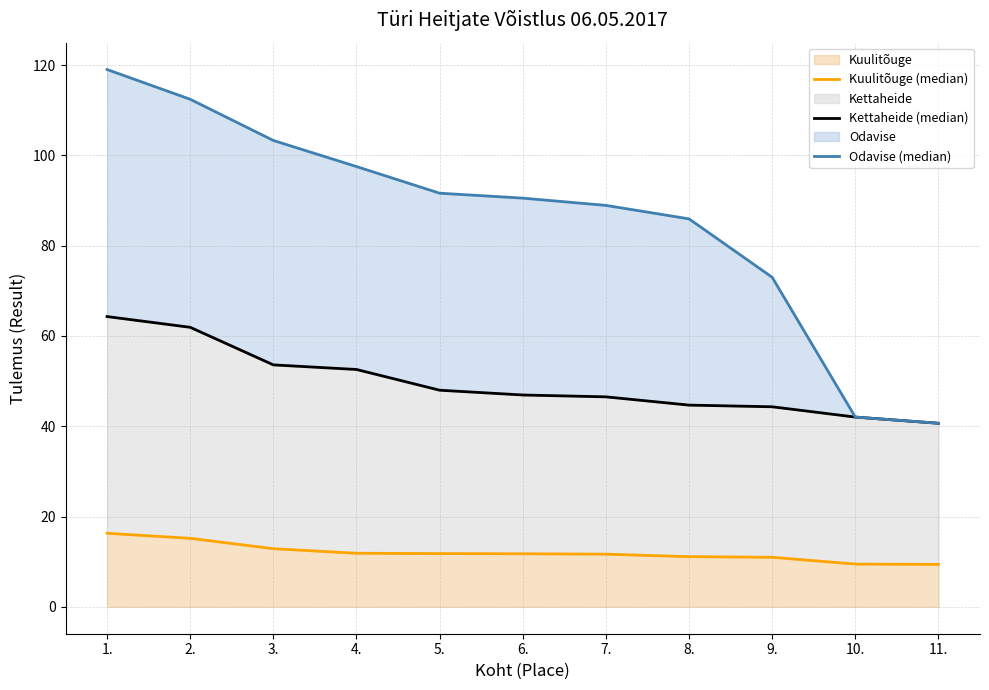

How many series are shown in this chart?

3